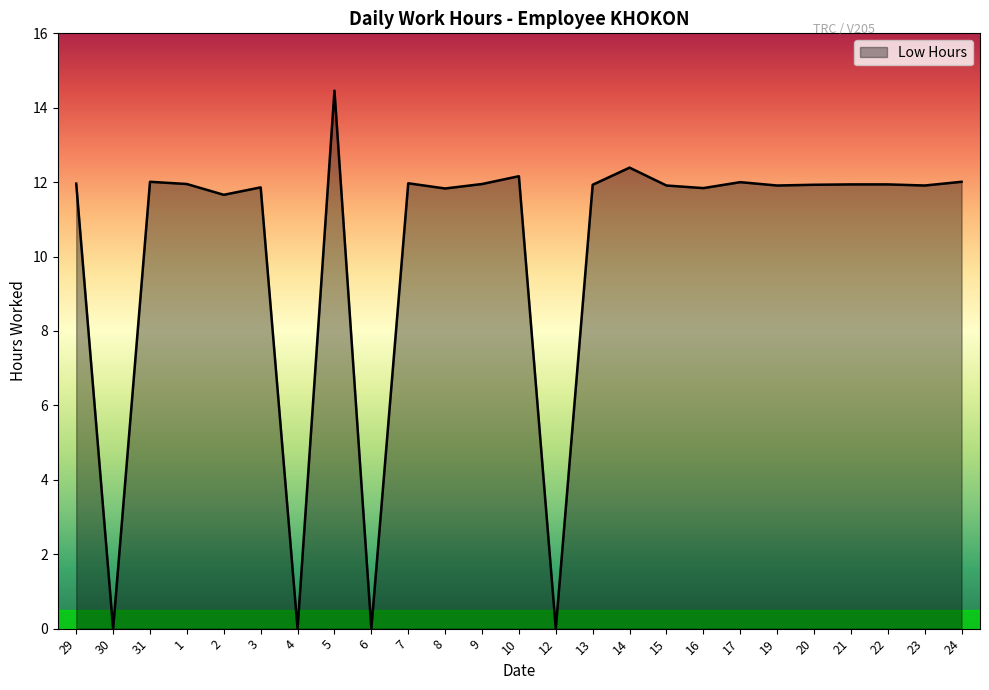

The value at 2 is 16.4. True or false?

False